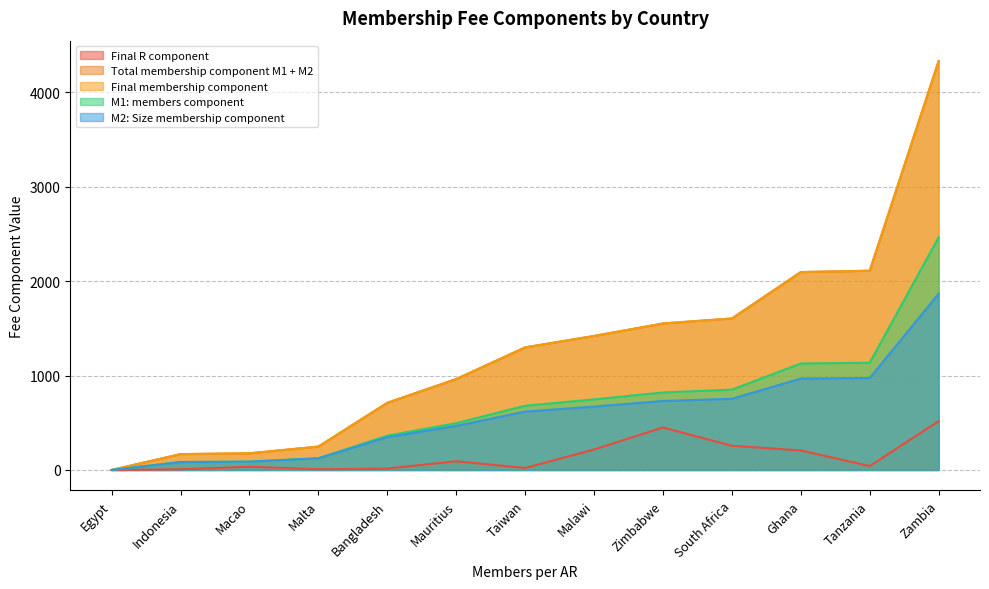

How many data points in Final membership component are less than 1298?

6